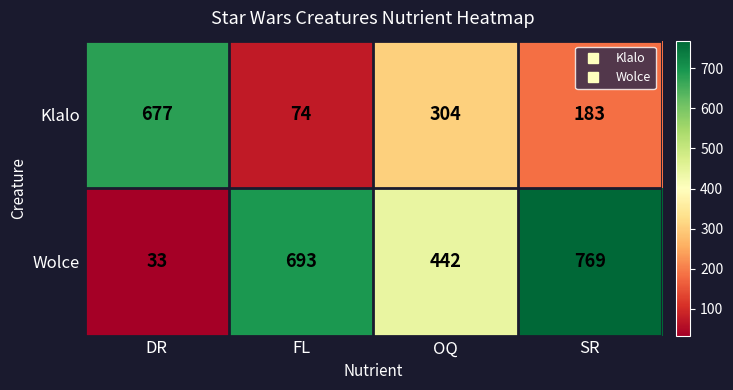

Reading left to right, transcribe all the data shown in this chart.

Klalo: 677	74	304	183
Wolce: 33	693	442	769